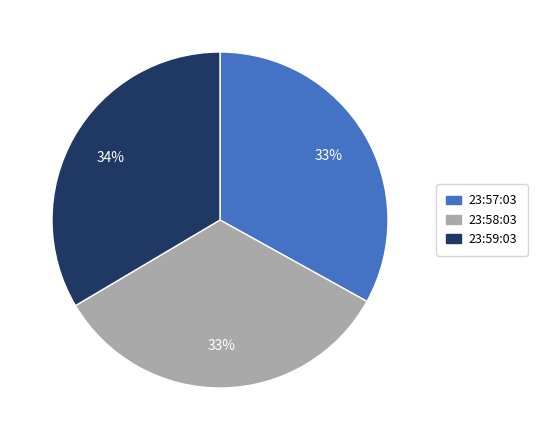

Is there any slice that represents more than half of the pie?

No